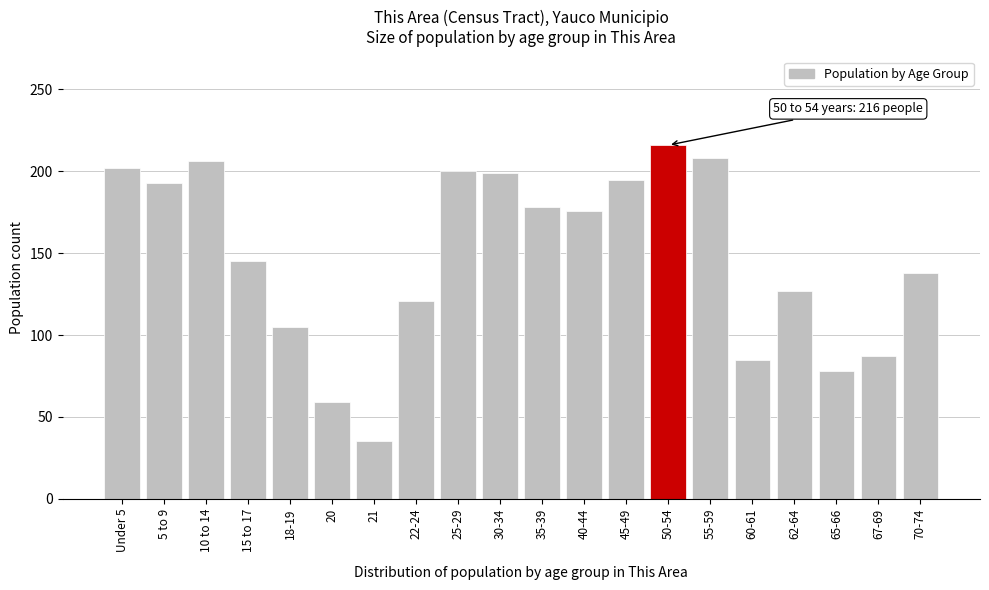

What is the sum of all values?

2953